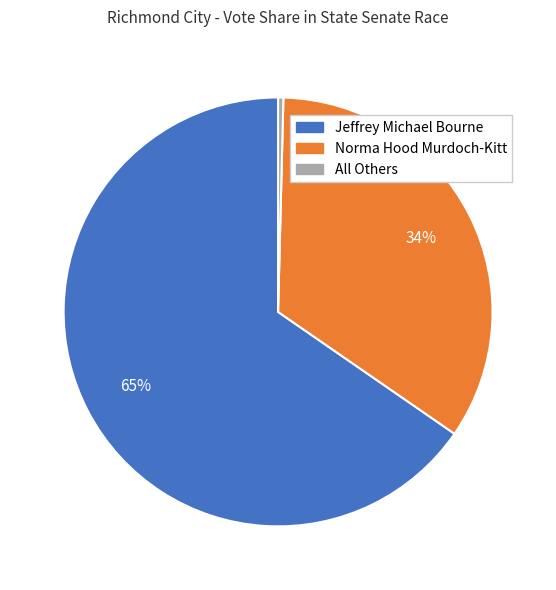

To the nearest percent, what portion does Norma Hood Murdoch-Kitt represent?

34%